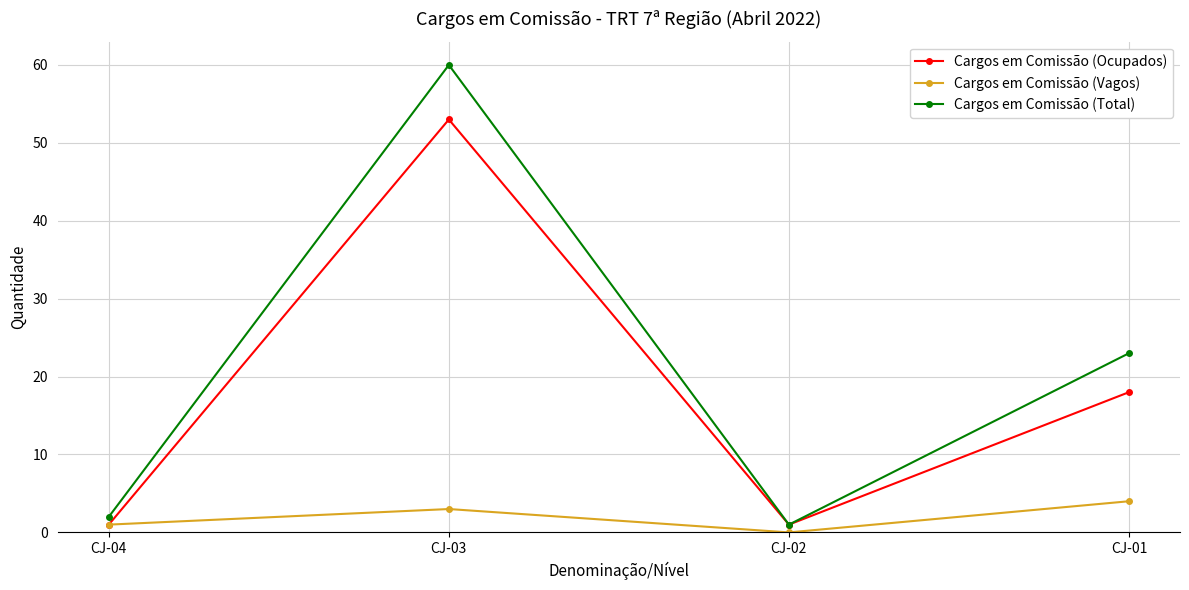

Which category has the highest value across all series?

CJ-03